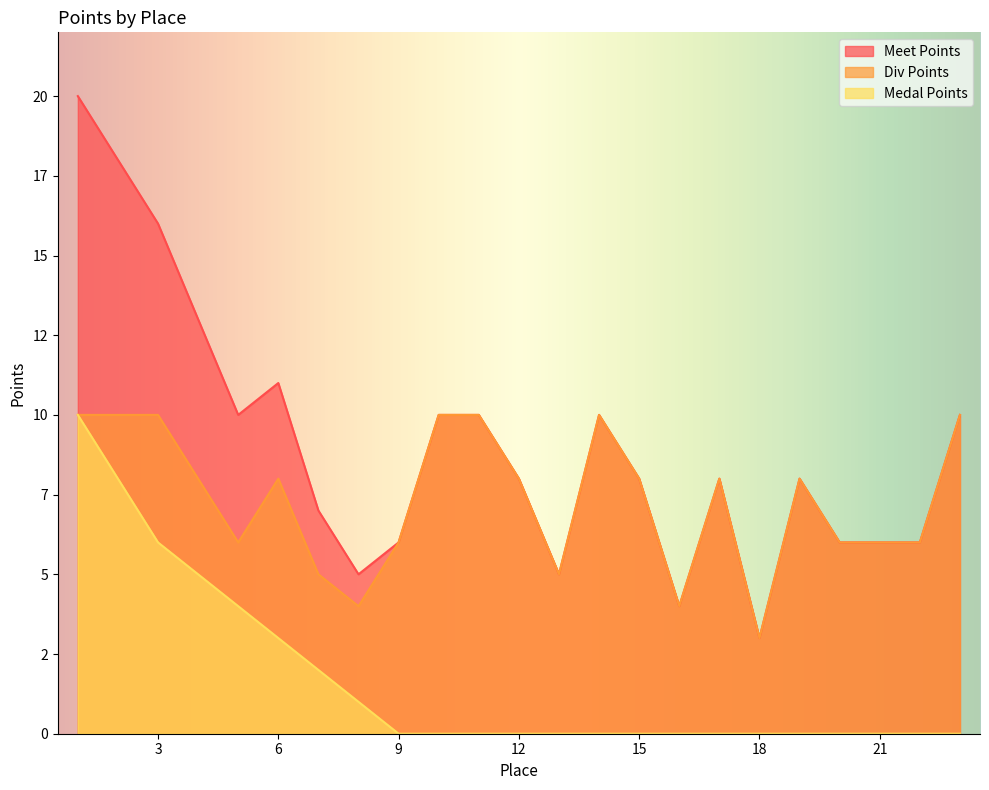

Rank the series by their maximum value, from highest to lowest.

Meet Points, Medal Points, Div Points